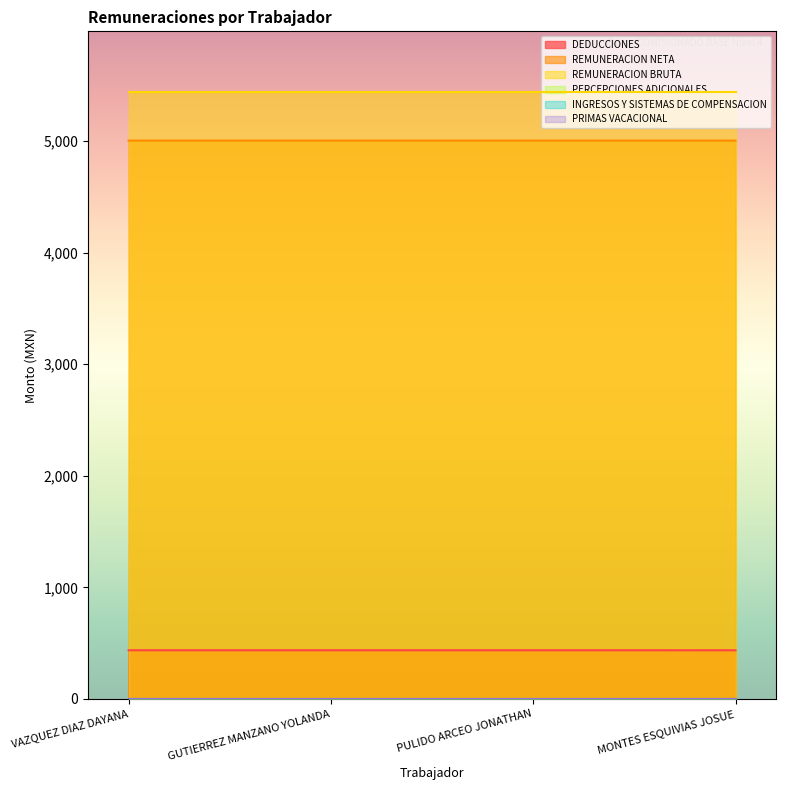

The REMUNERACION BRUTA series shows 5440.4 at VAZQUEZ DIAZ DAYANA. True or false?

True